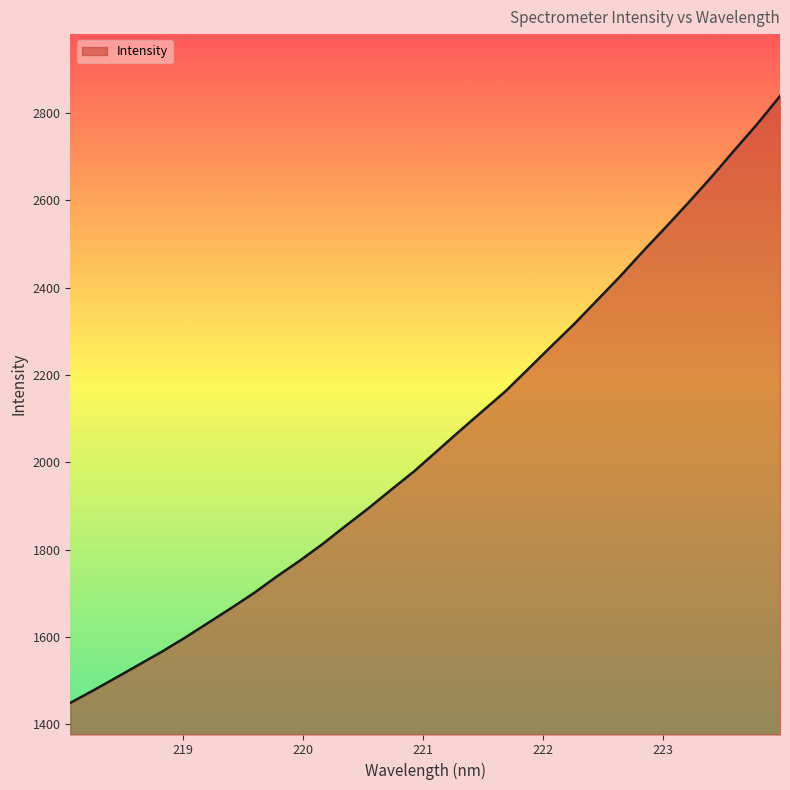

What is the minimum value shown in the chart?

1449.6